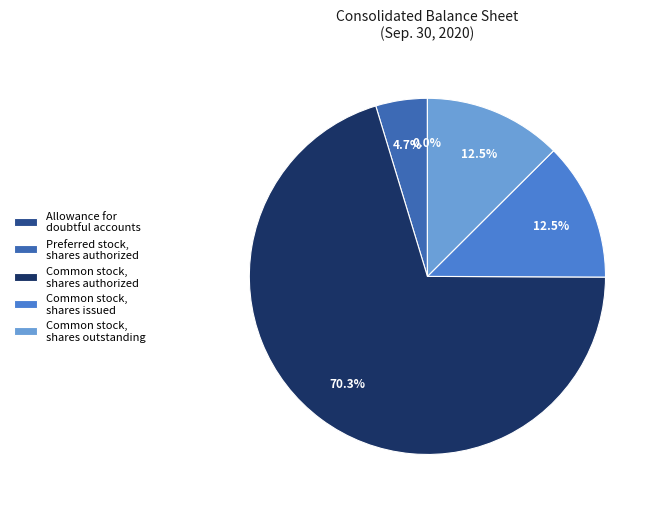

How many slices are in this pie chart?

5